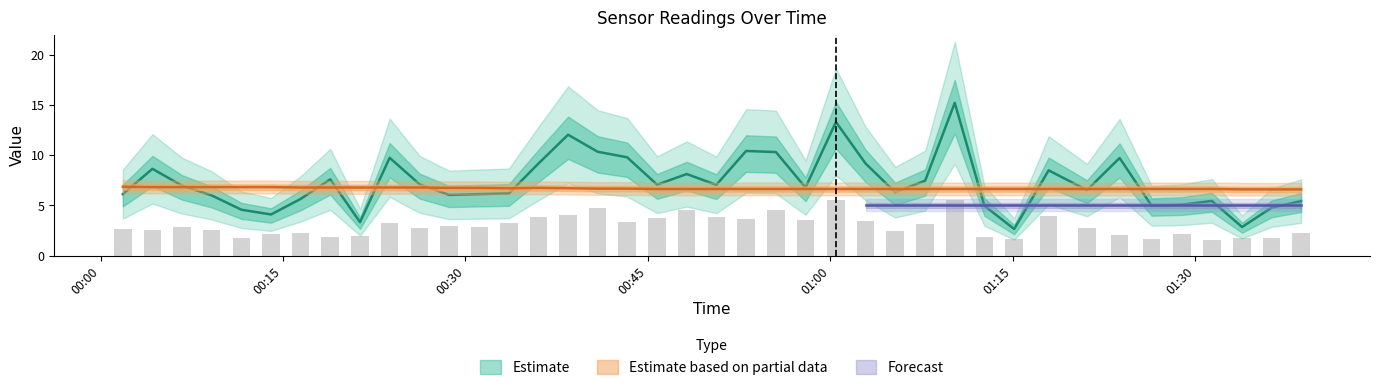

Does the chart contain stacked bars?

No